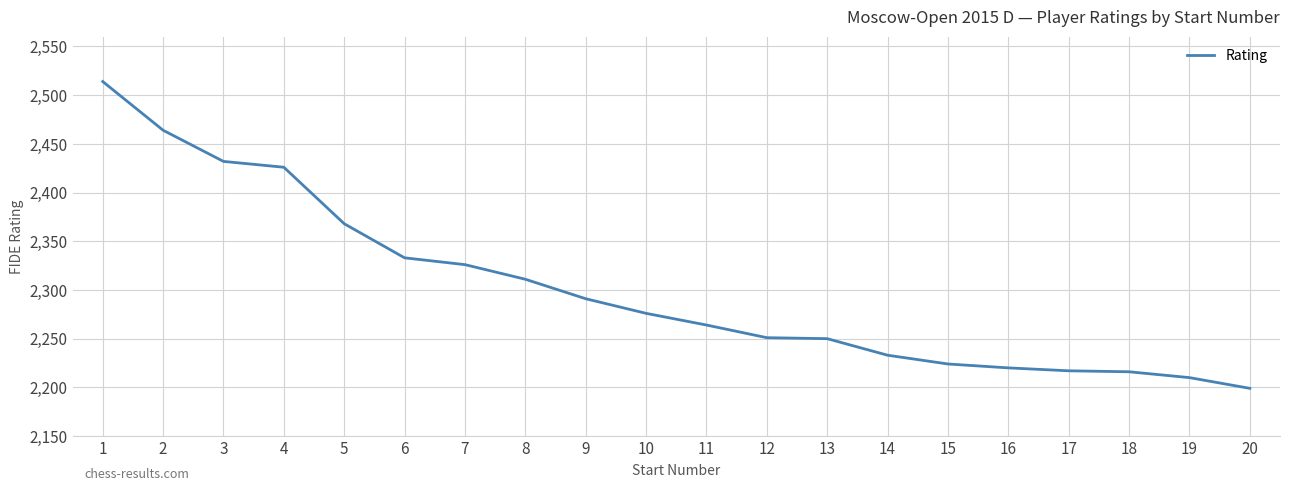

True or false: the data has more than 2 interior local peaks.

False